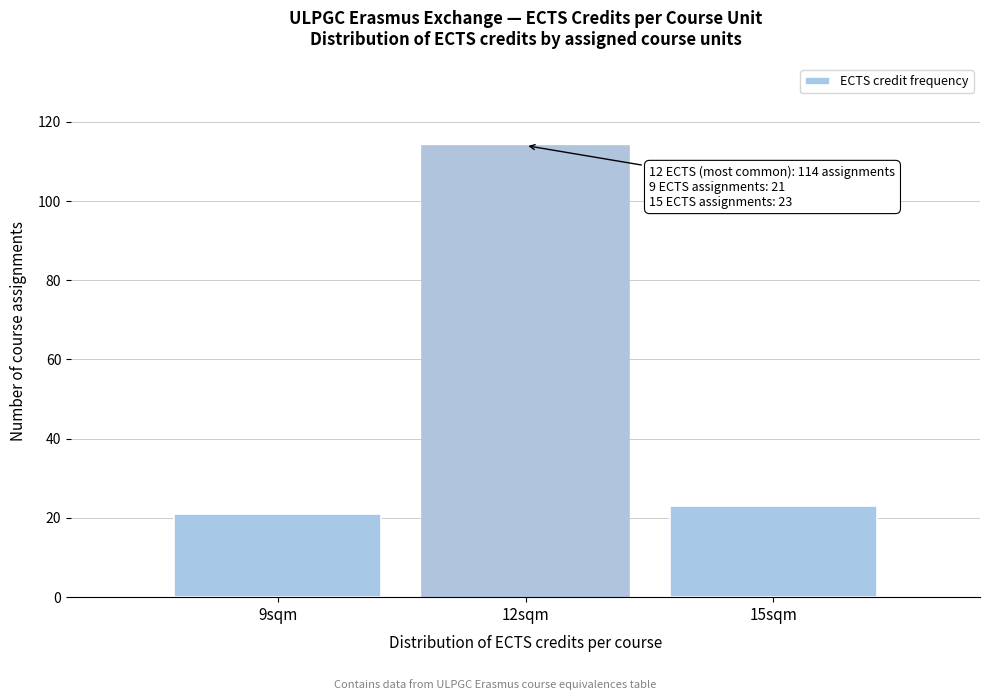

Reading left to right, extract all data points from this chart.

9sqm=21	12sqm=114	15sqm=23